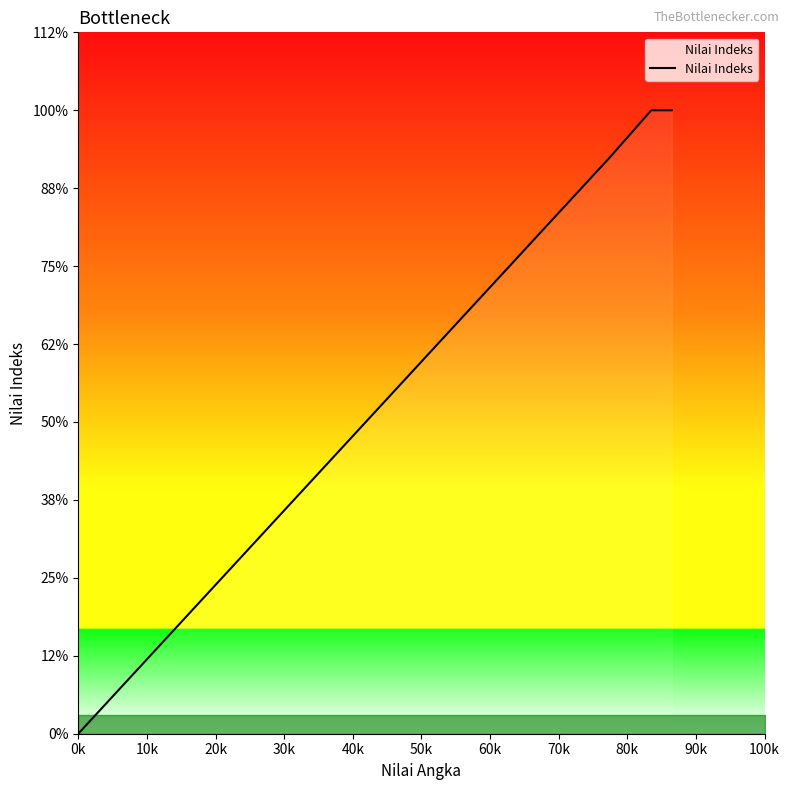

True or false: the data shows 1.2 at 13.

False